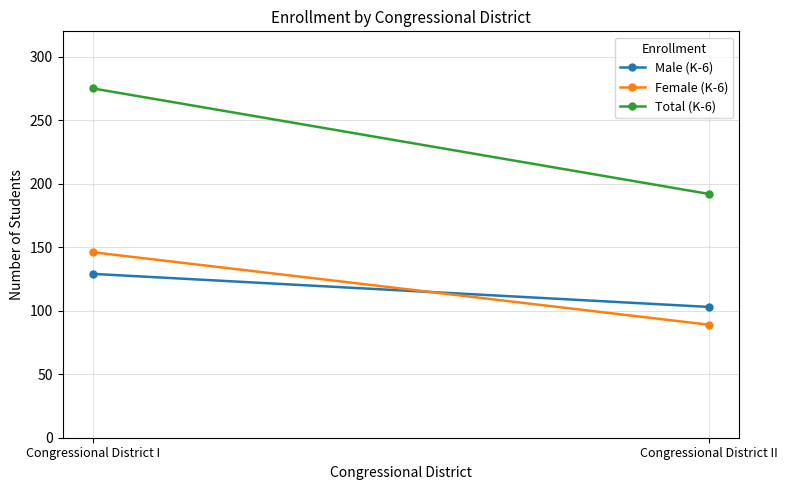

Reading right to left, what are all the values shown in this chart?

Male (K-6): 103	129
Female (K-6): 89	146
Total (K-6): 192	275